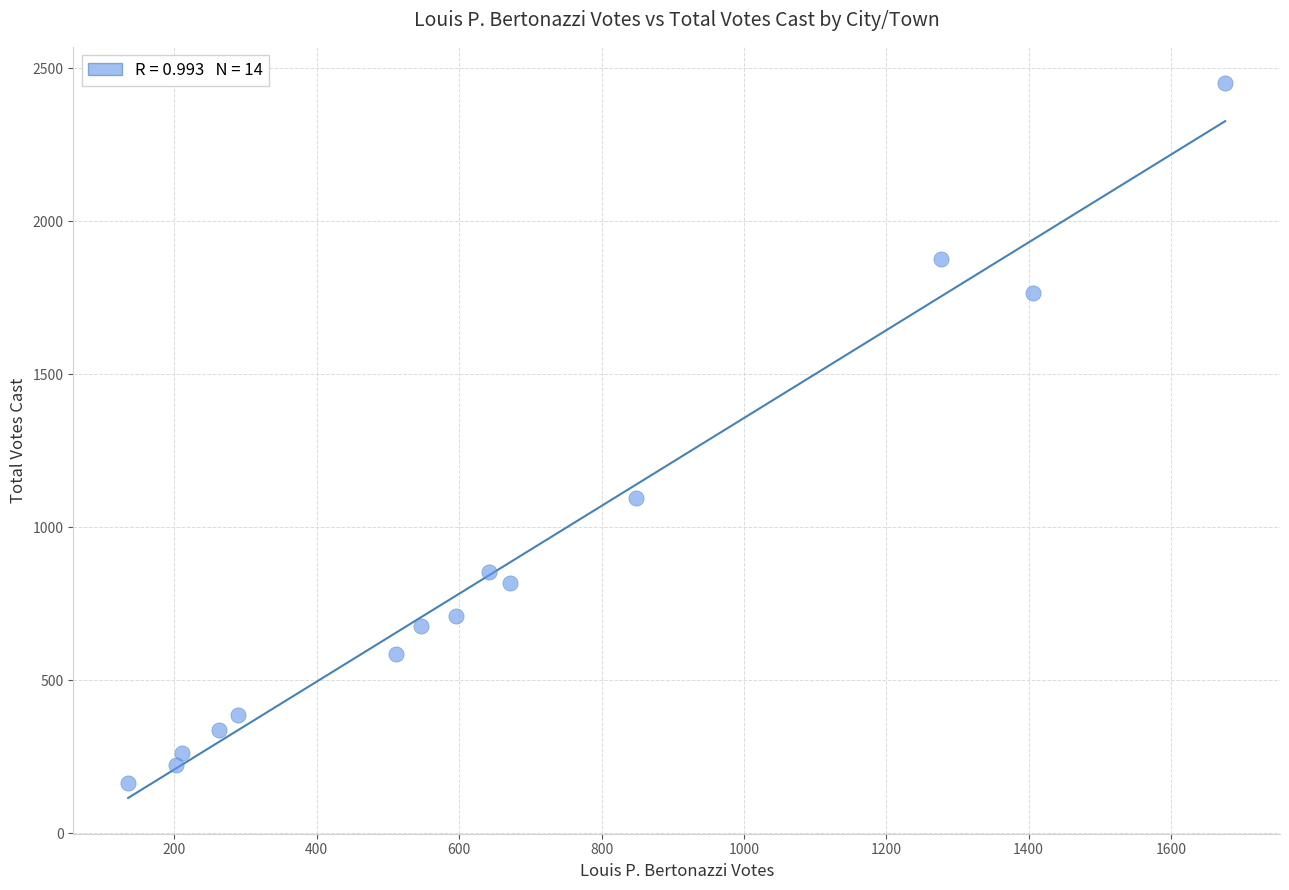

What is the range of X values (max minus min)?

1541